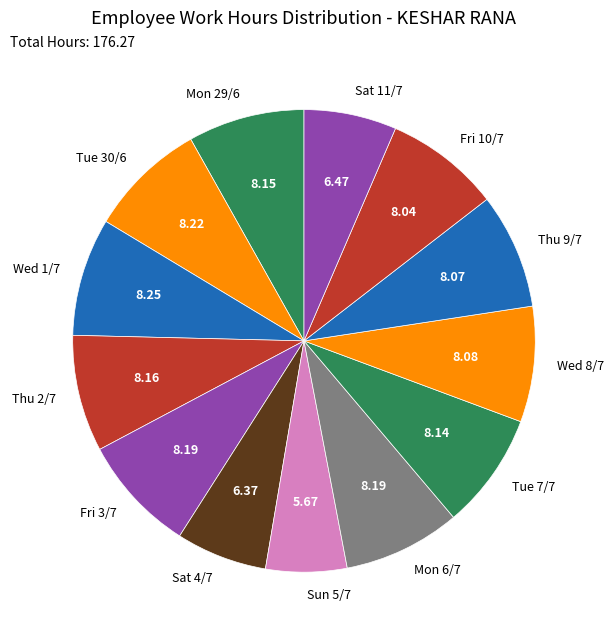

What is the ratio of the value at Thu 9/7 to the value at Mon 29/6?

1.0